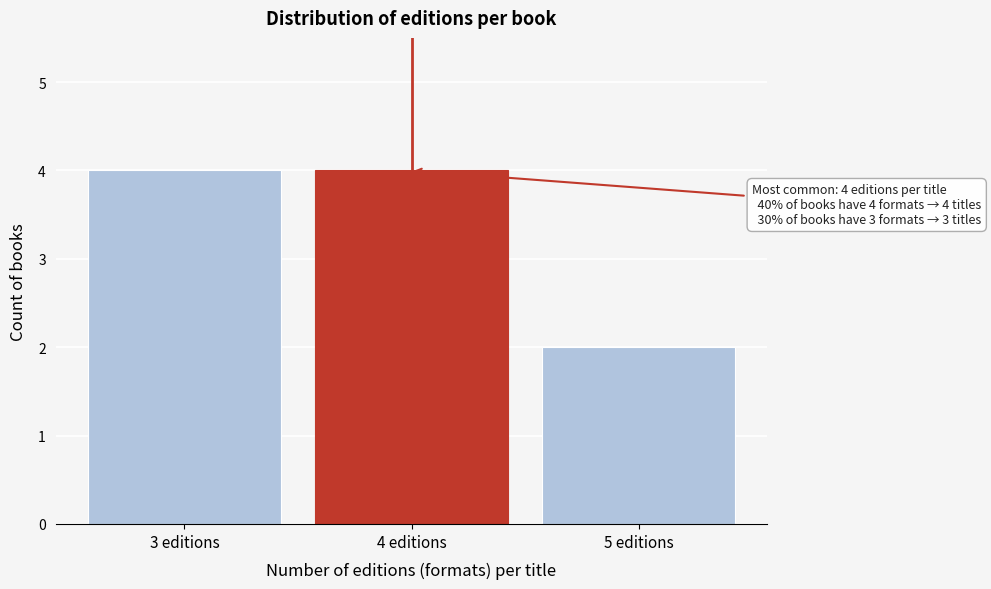

Reading left to right, what are all the values shown in this chart?

4	4	2